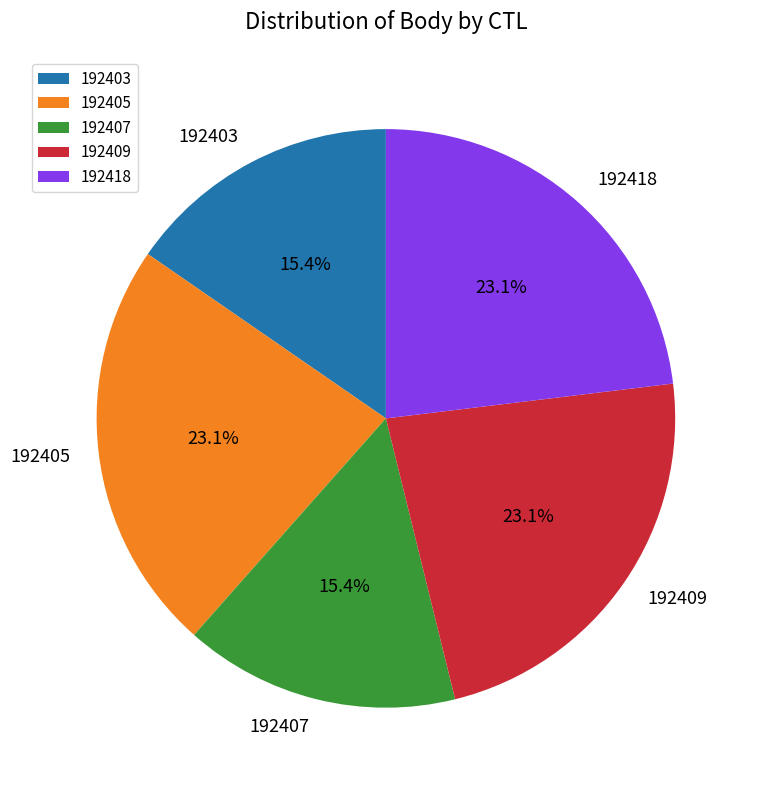

To the nearest percent, what percentage of the pie is 192403?

15%